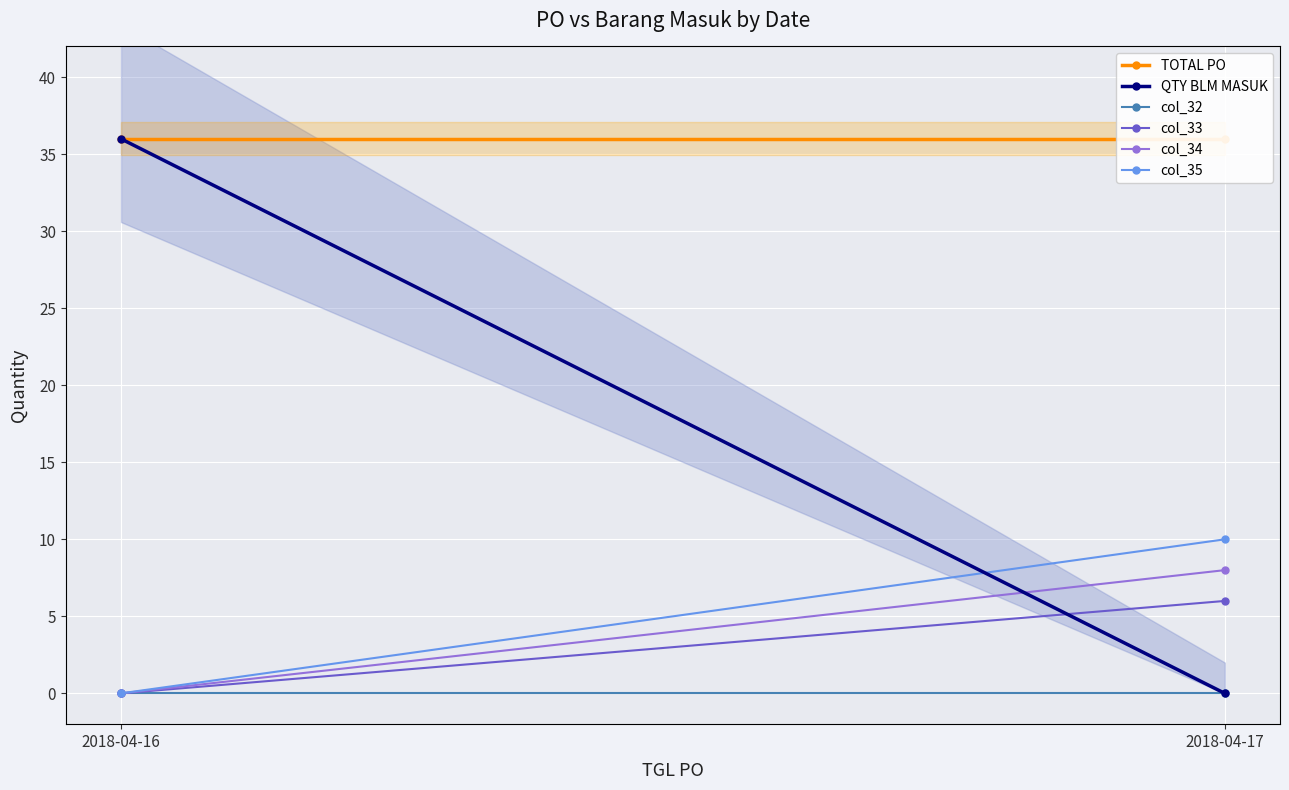

Read the TOTAL PO value at 2018-04-16.

36